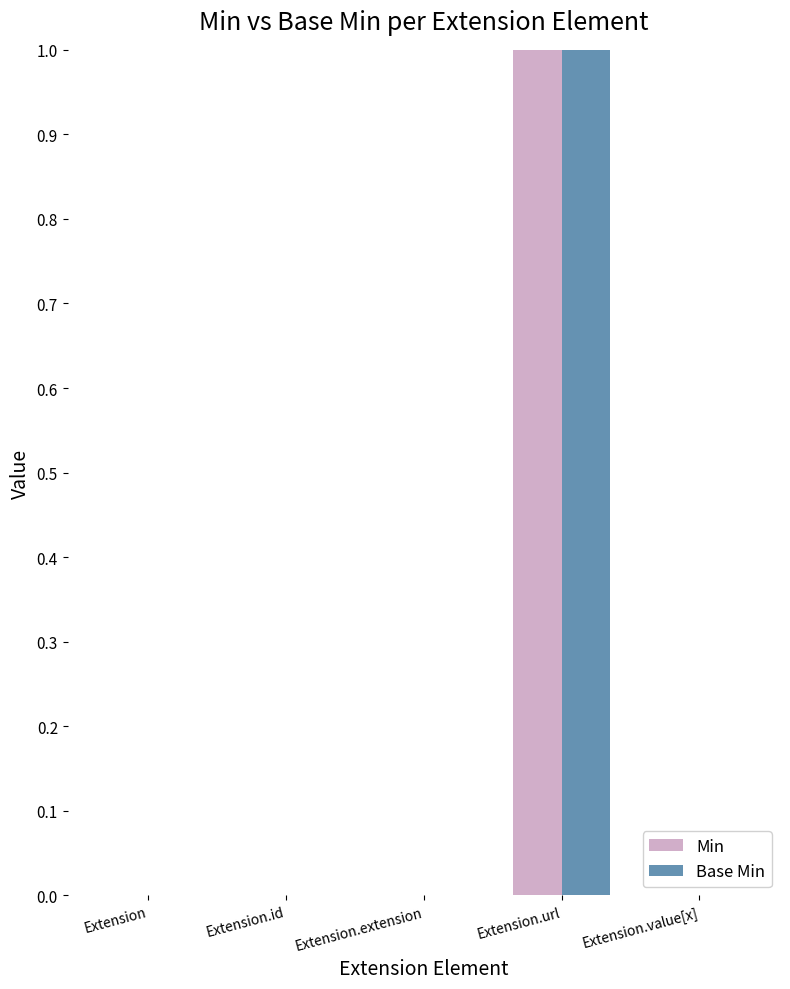

Which category has the highest value across all series?

Extension.url